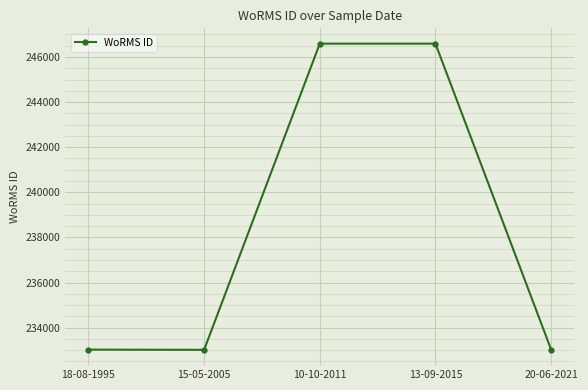

True or false: there are more than 2 points higher than both neighbors.

False